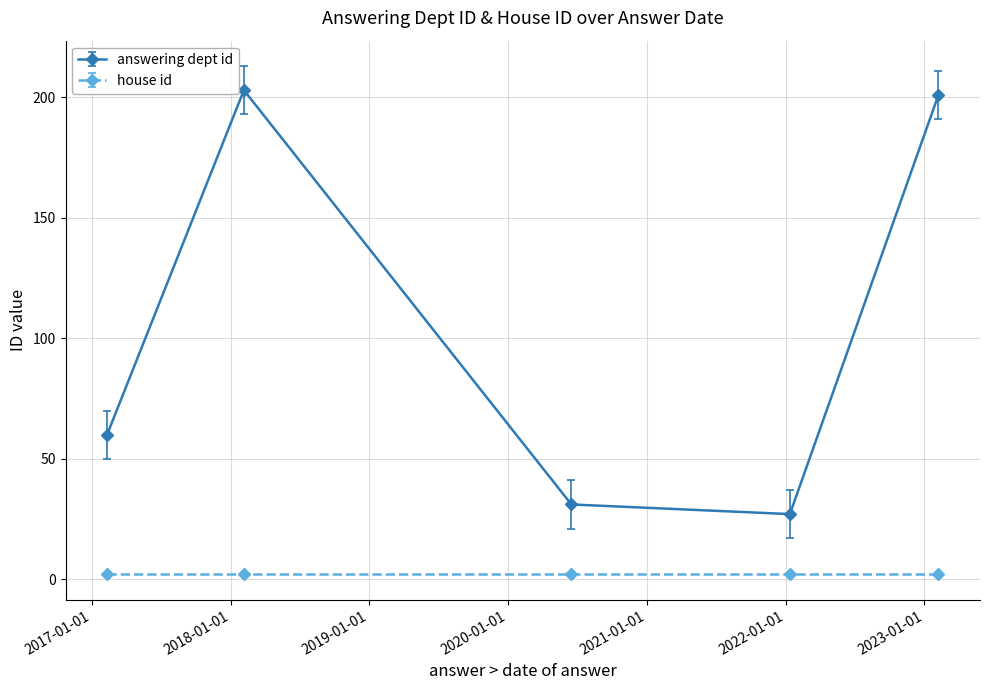

What is the value of the house id point at the 1st from the left?

2